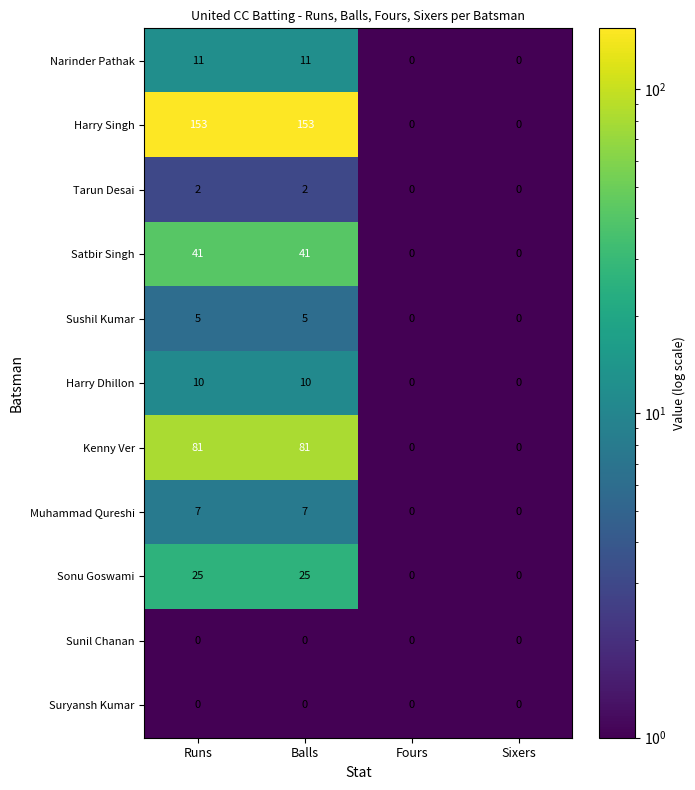

Read the Narinder Pathak value at Balls, to the nearest 5.

10